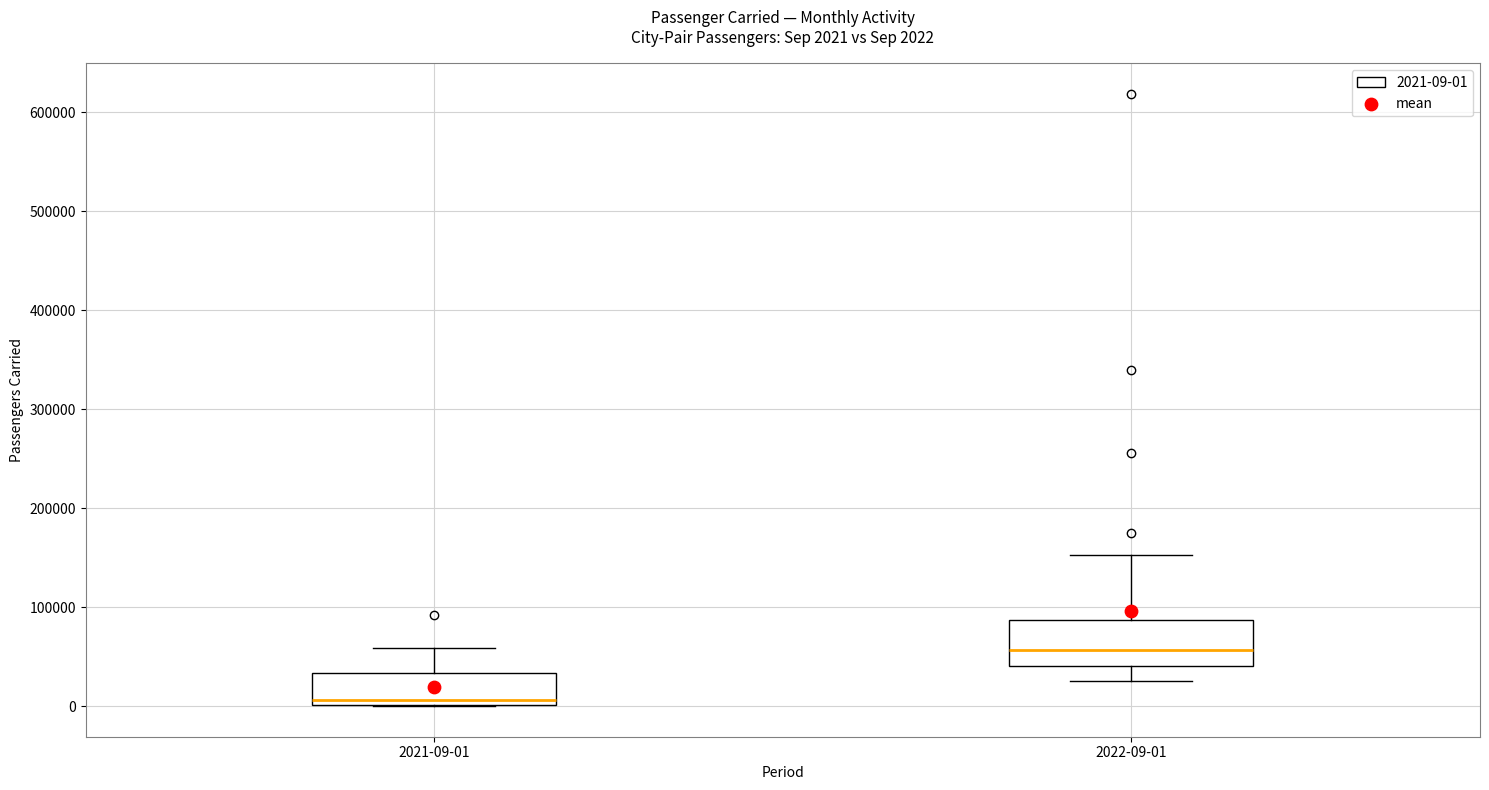

Which box's median line is the highest?

2022-09-01